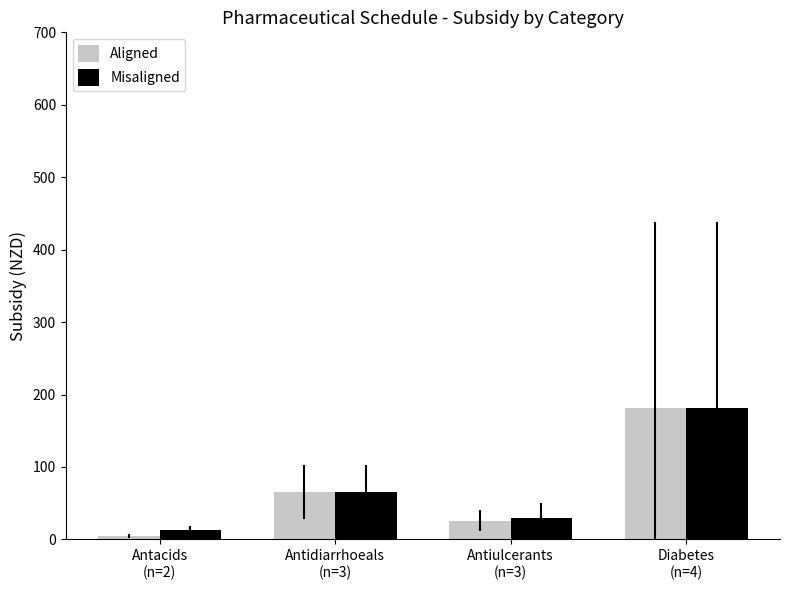

What is the difference between the maximum and minimum values in the Aligned series?

177.0